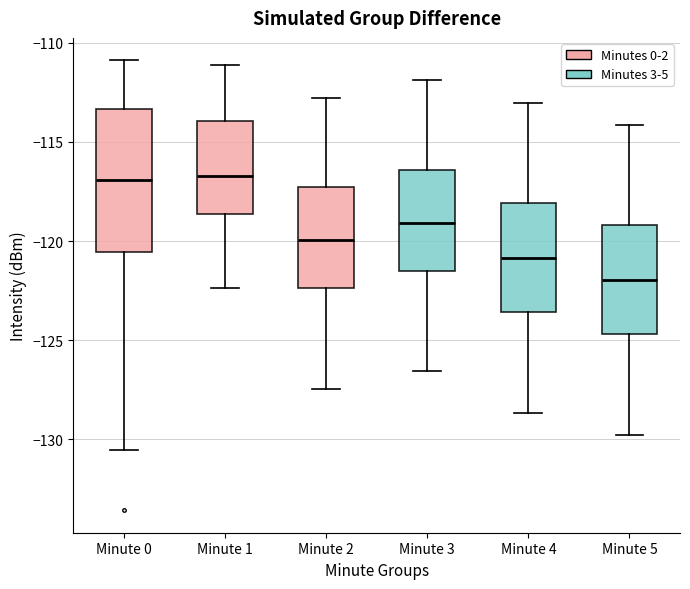

Comparing the boxes themselves (not the whiskers), which one is the tallest?

Minute 0